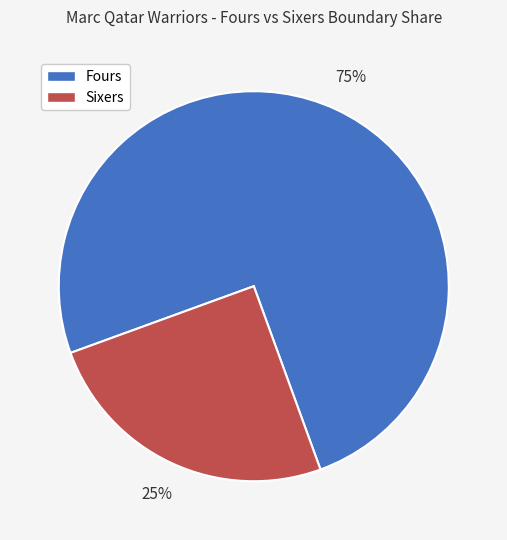

To the nearest percent, what is the difference between the largest and smallest slice percentages?

50%